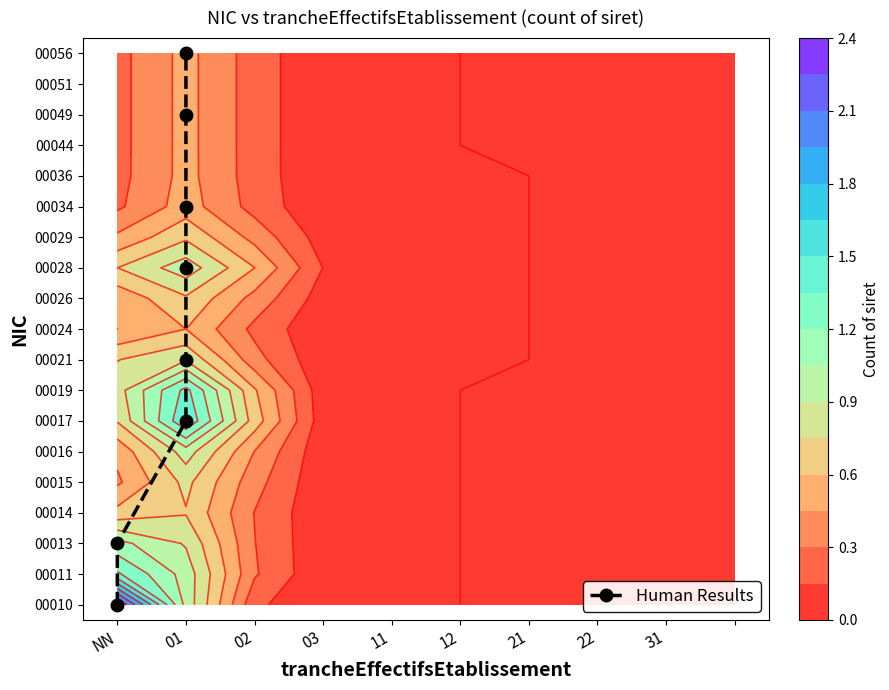

How many data points are less than 11?

4